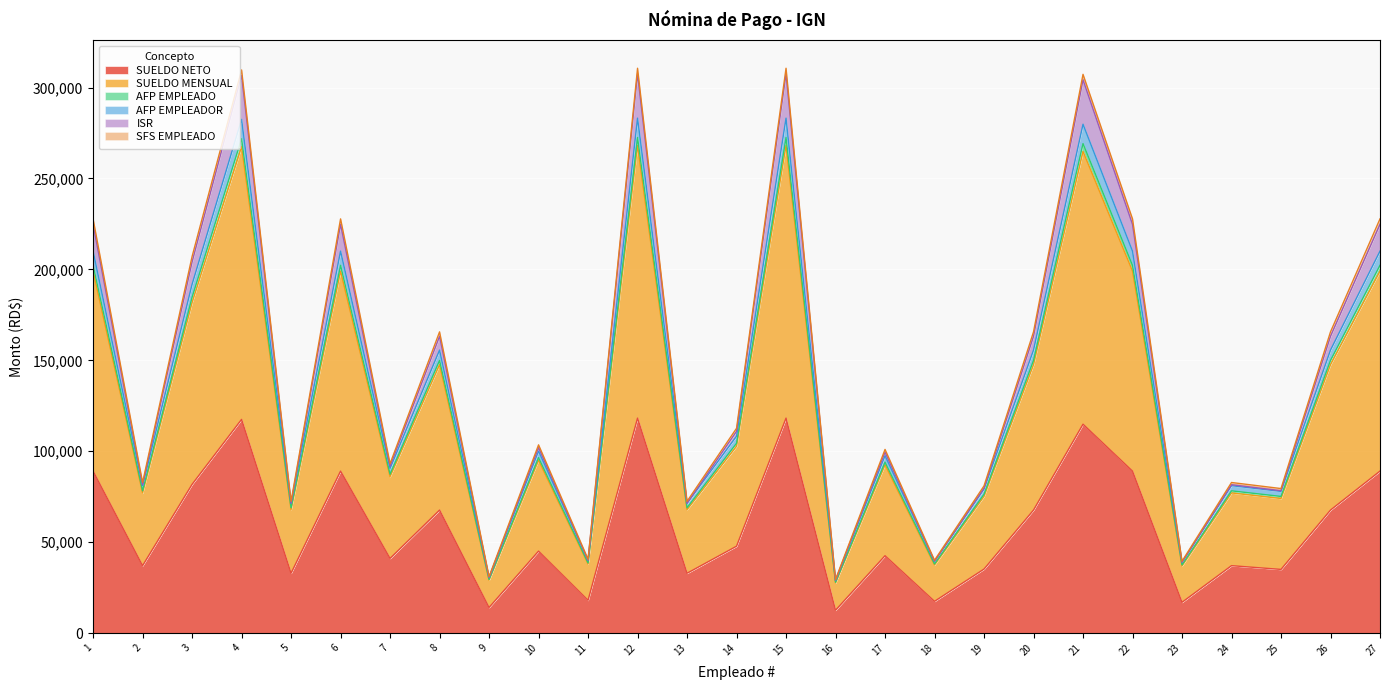

What is the lowest value of the SUELDO NETO series?

12558.5